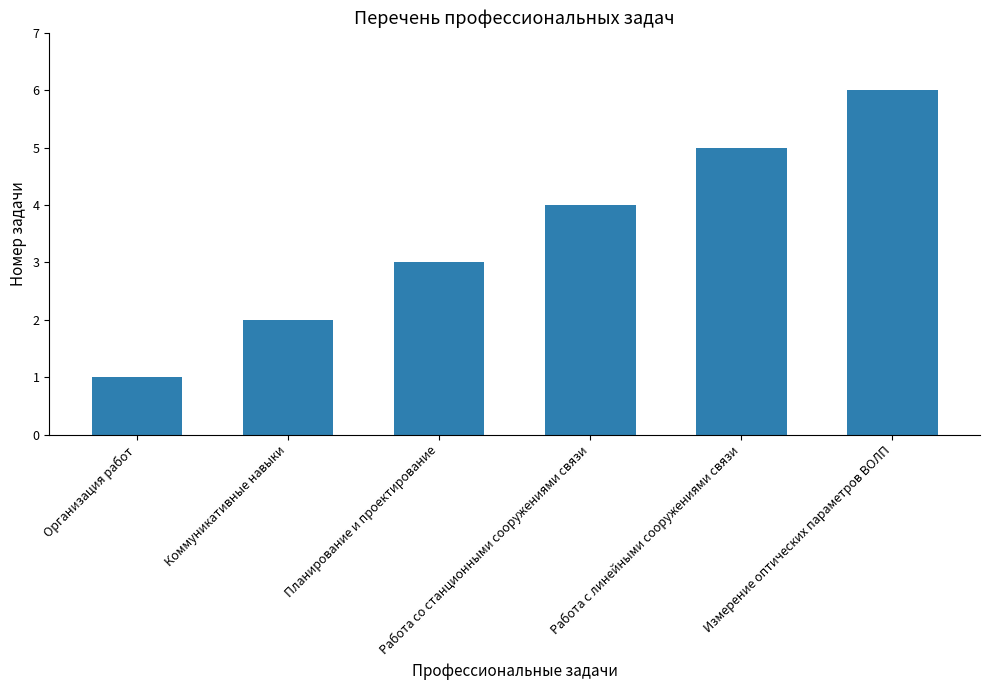

Which category has the lowest value across all series?

Организация работ